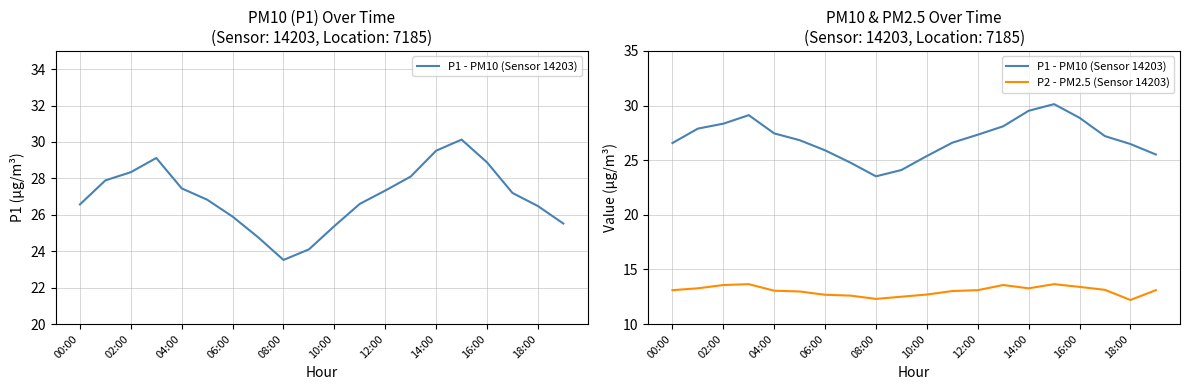

How many lines are shown in the chart?

2